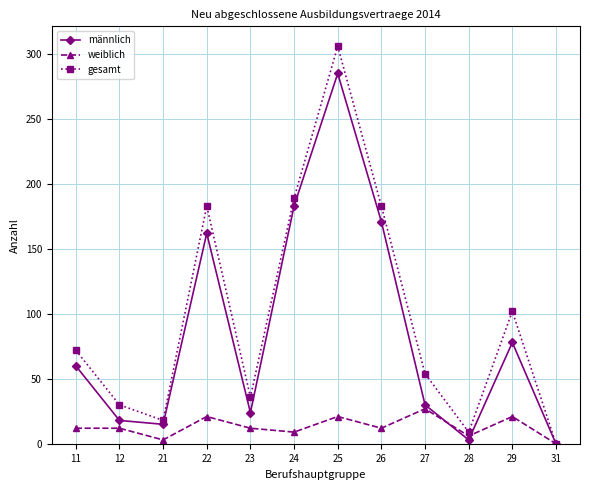

Reading left to right, what are all the values shown in this chart?

männlich: 60	18	15	162	24	183	285	171	30	3	78	0
weiblich: 12	12	3	21	12	9	21	12	27	6	21	0
gesamt: 72	30	18	183	36	189	306	183	54	9	102	0